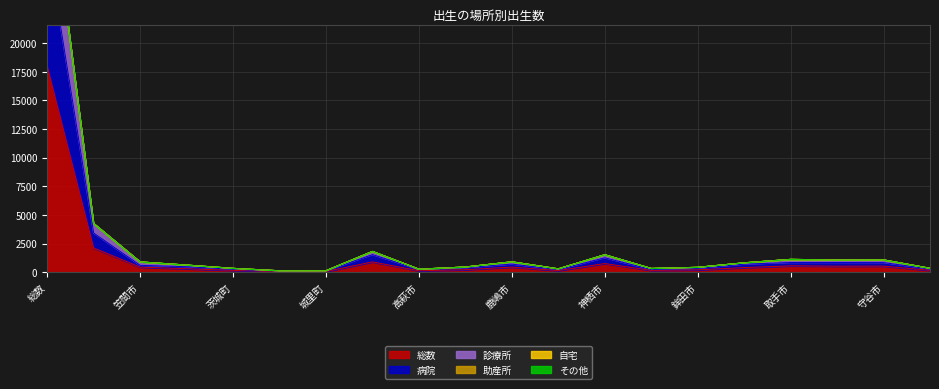

Which category has the highest value in the 助産所 series?

総数